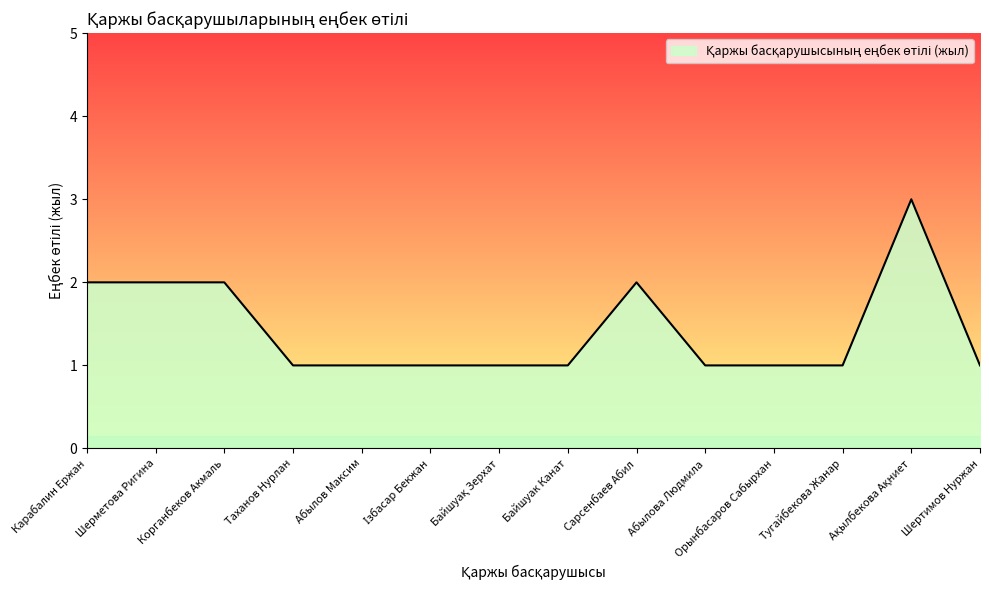

Reading right to left, extract all data points from this chart.

1	3	1	1	1	2	1	1	1	1	1	2	2	2